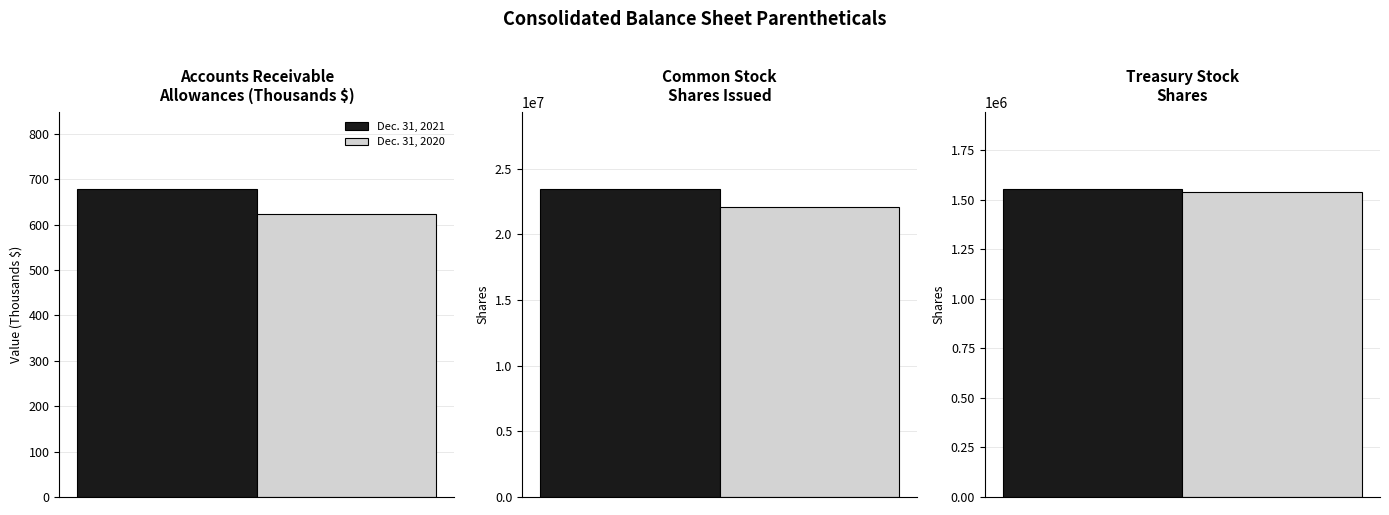

What is the difference between the maximum and minimum values in the Dec. 31, 2021 series?

23477105